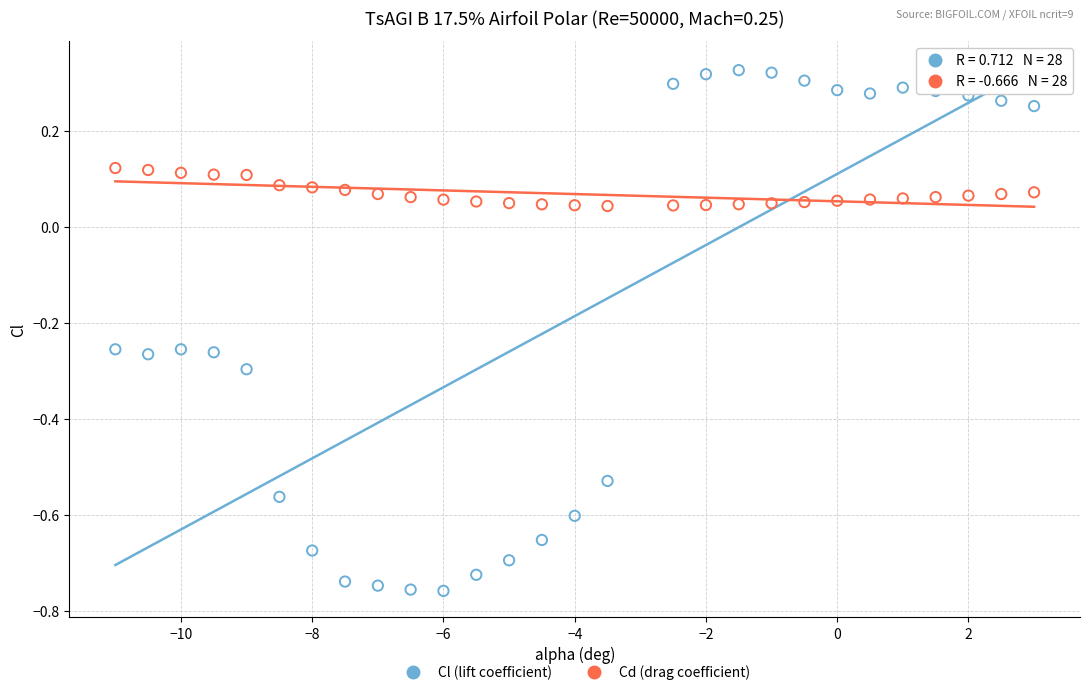

Across all data points, what is the range of Y values (max minus min)?

1.1